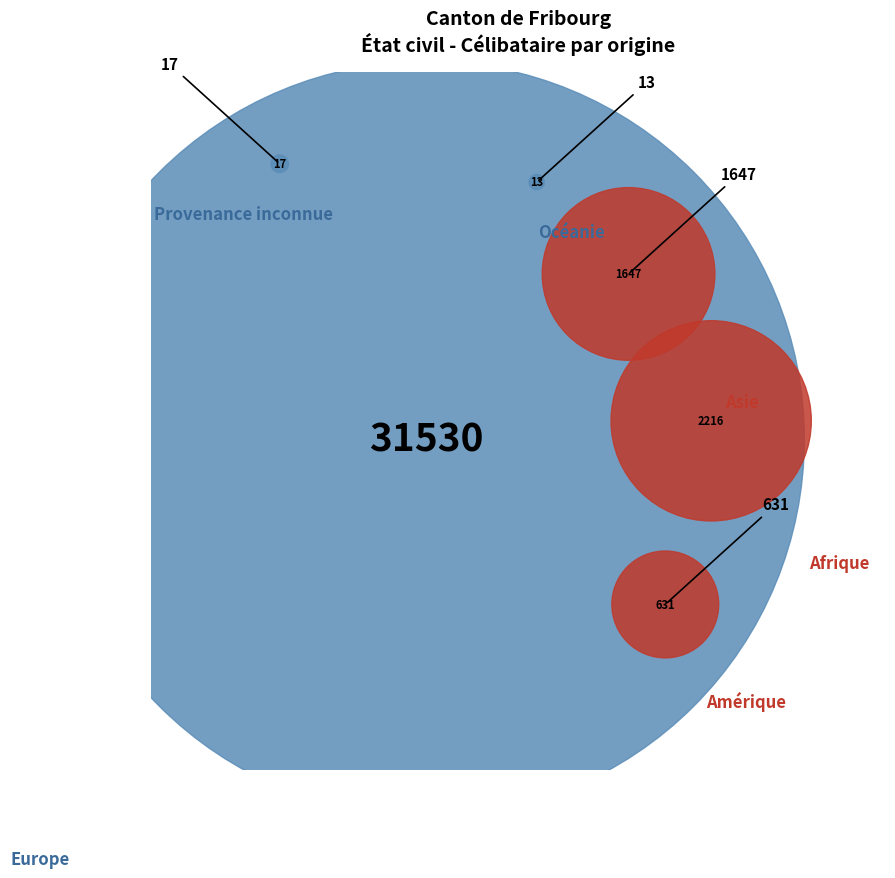

Between Asie and Total général, which is larger?

Total général